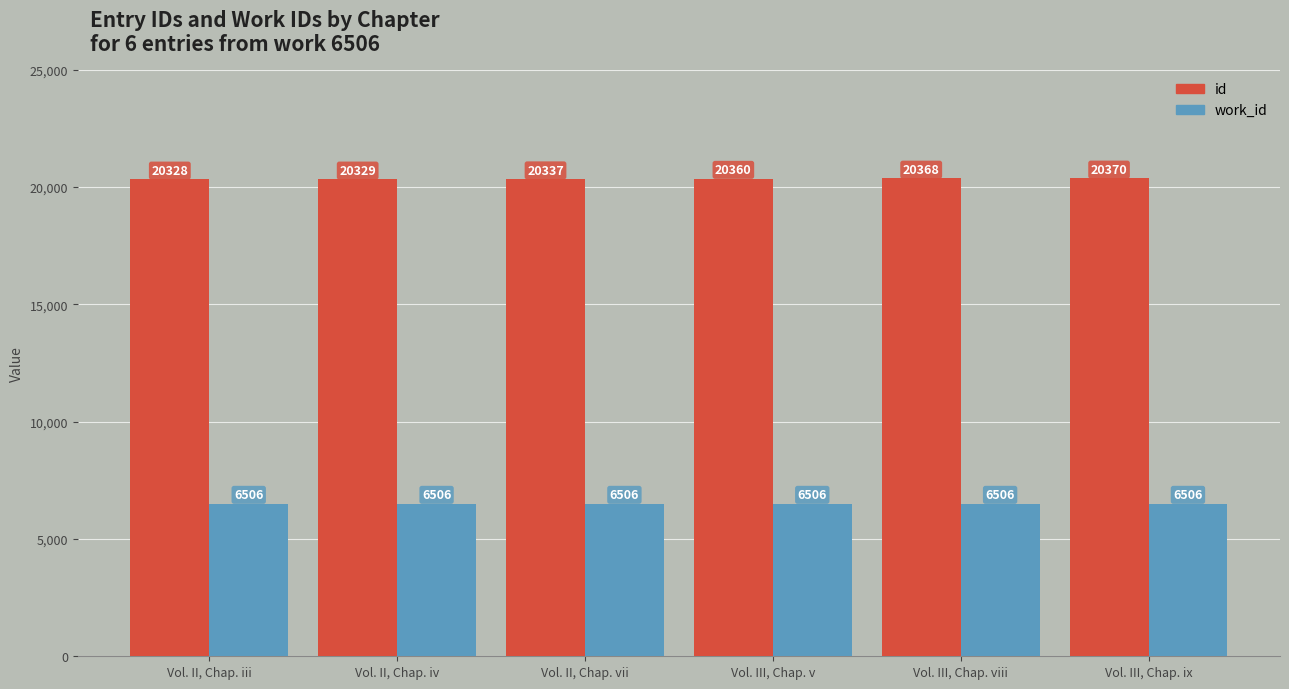

Count the number of data series in this chart.

2